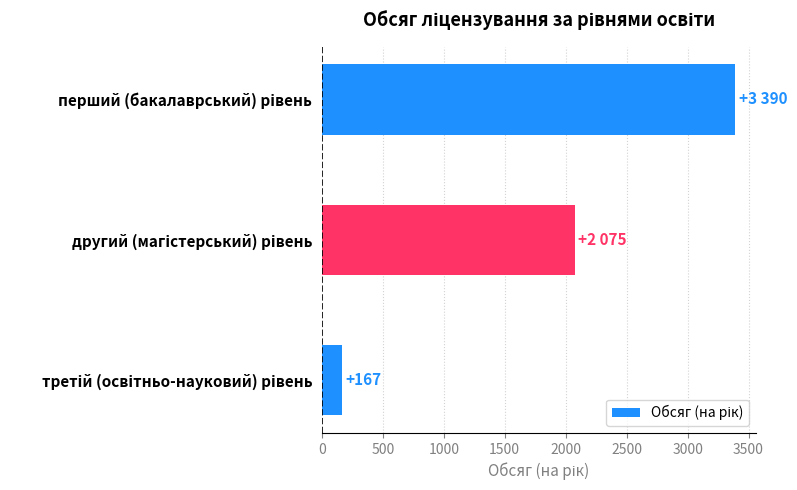

What is the sum of all values?

5632